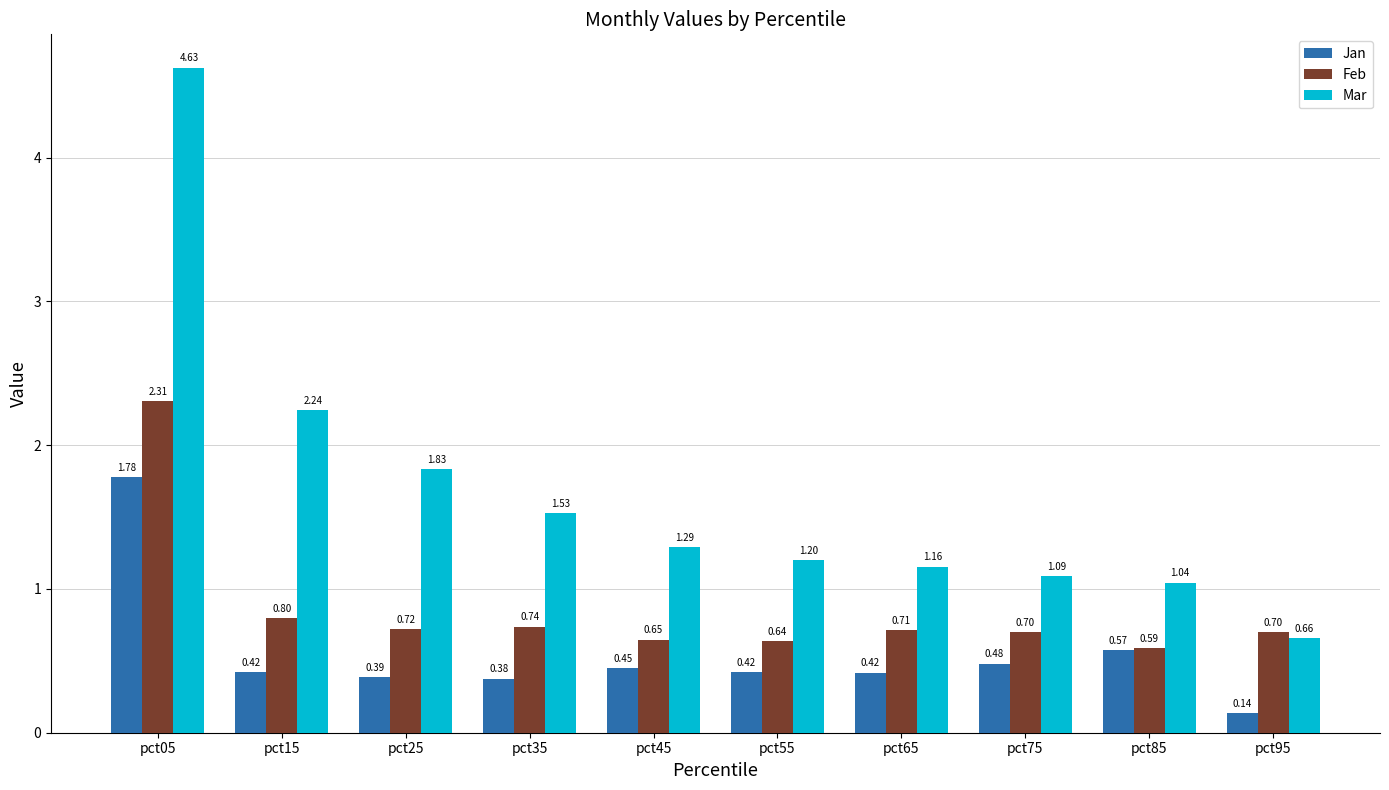

At which category is the sum across all series the highest?

pct05